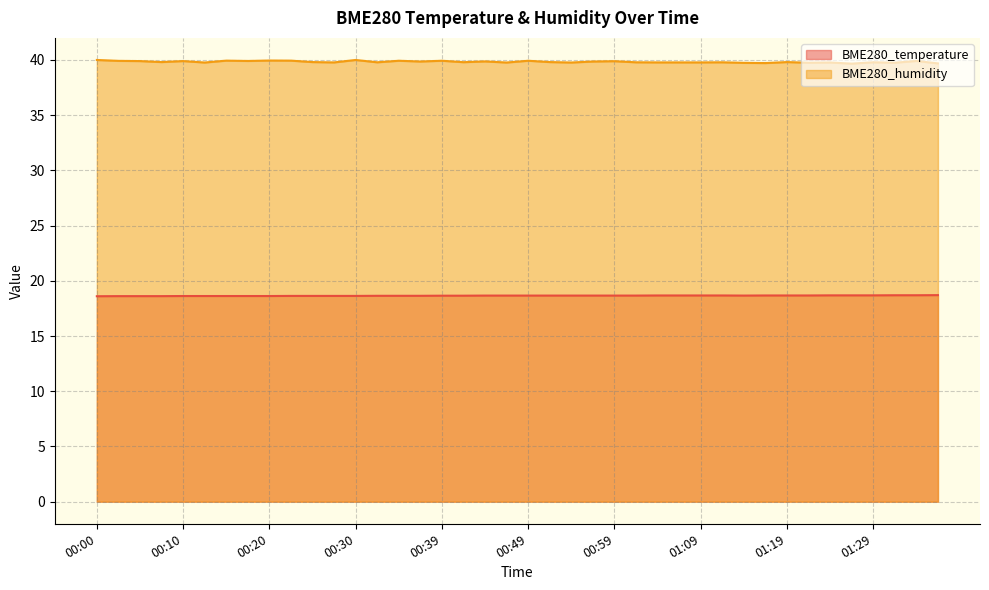

How many interior local valleys does the BME280_temperature series have?

1